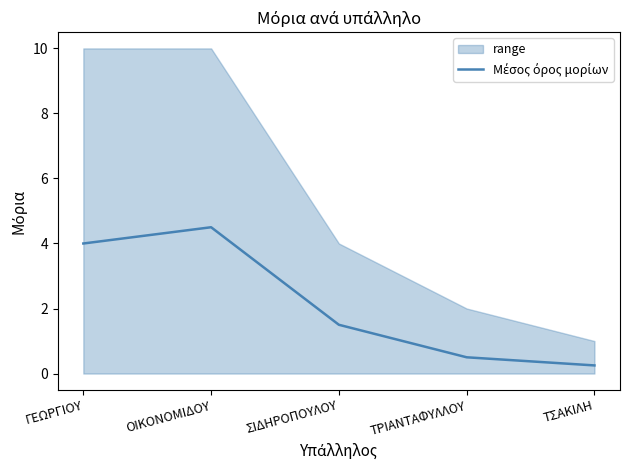

At which category does the chart reach its minimum across all series?

ΤΣΑΚΙΛΗ